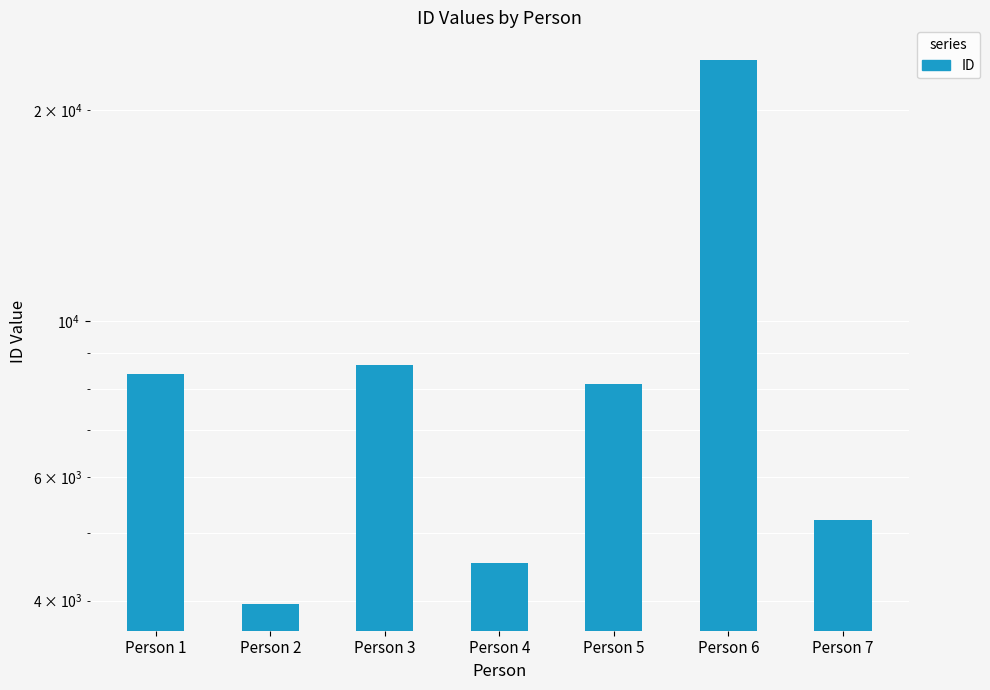

At which category does the chart reach its peak across all series?

Person 6